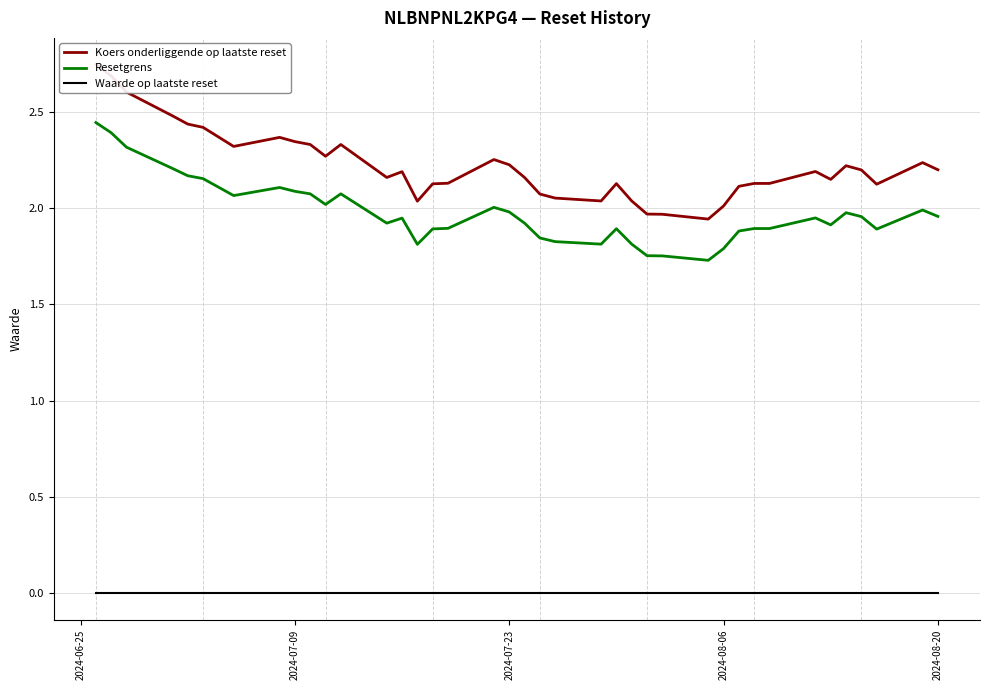

True or false: Resetgrens and Waarde op laatste reset cross at least once.

False